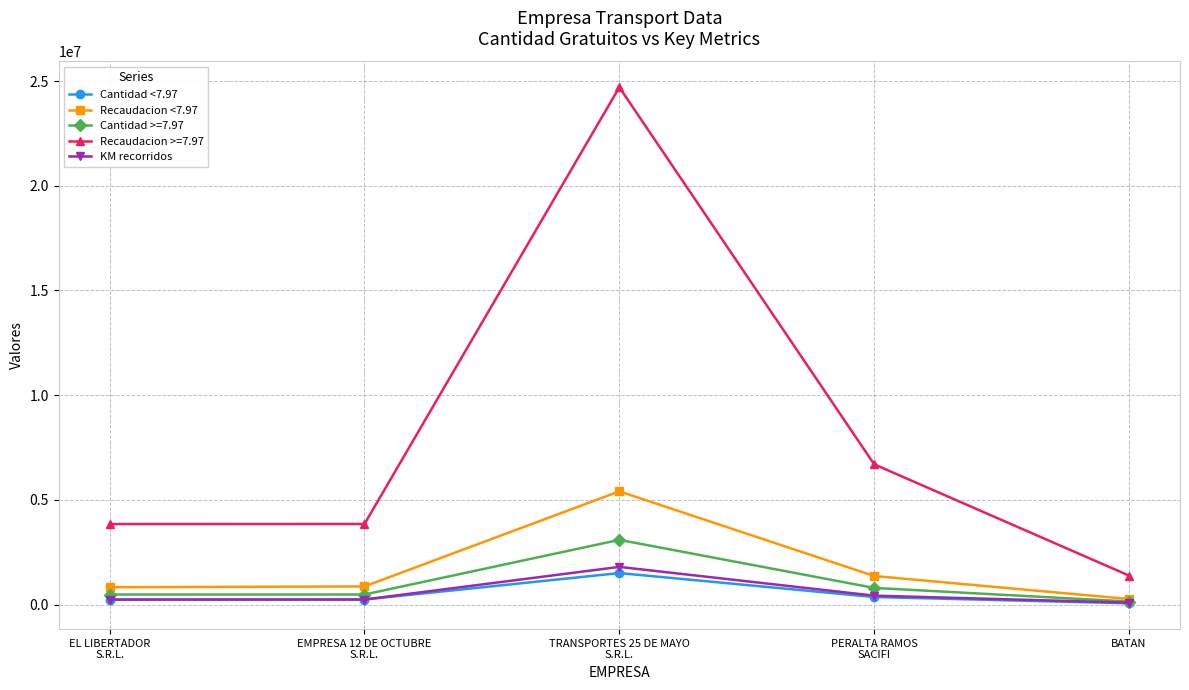

How many interior local peaks does the KM recorridos series have?

1